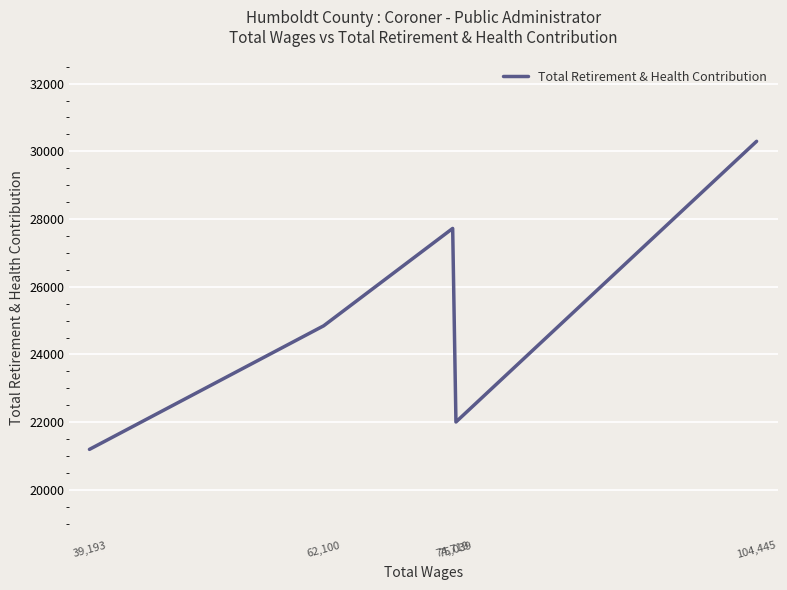

What is the average value?

25213